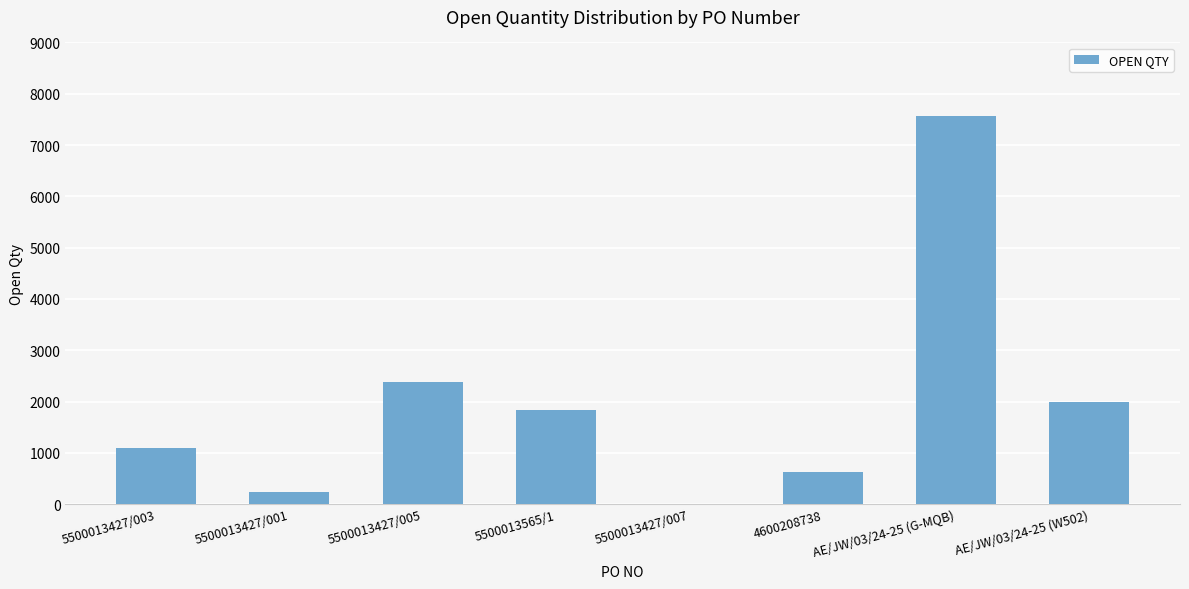

Is it true that the value at 5500013565/1 is 1167?

False